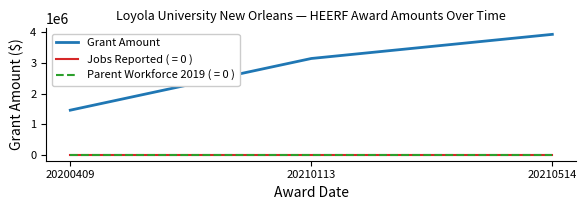

What is the greatest value displayed?

3936894